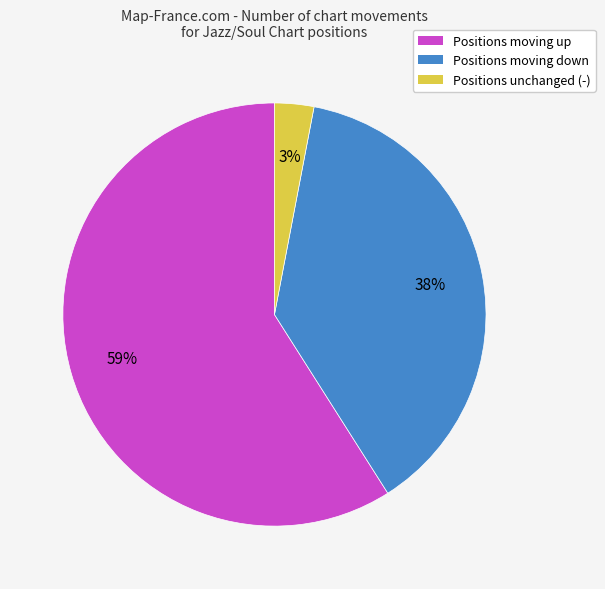

How many slices are in this pie chart?

3